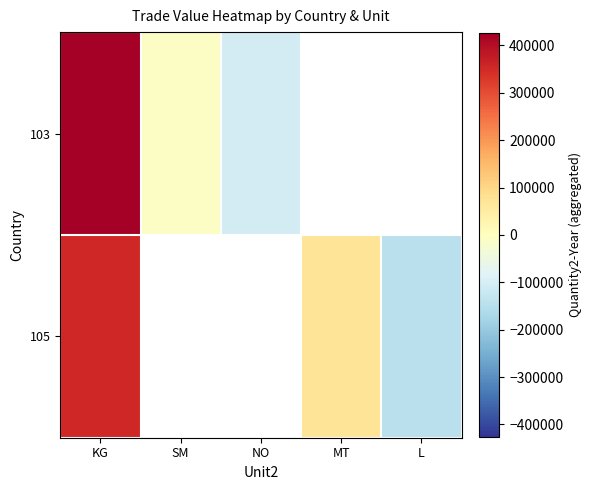

How many series are shown in this chart?

2